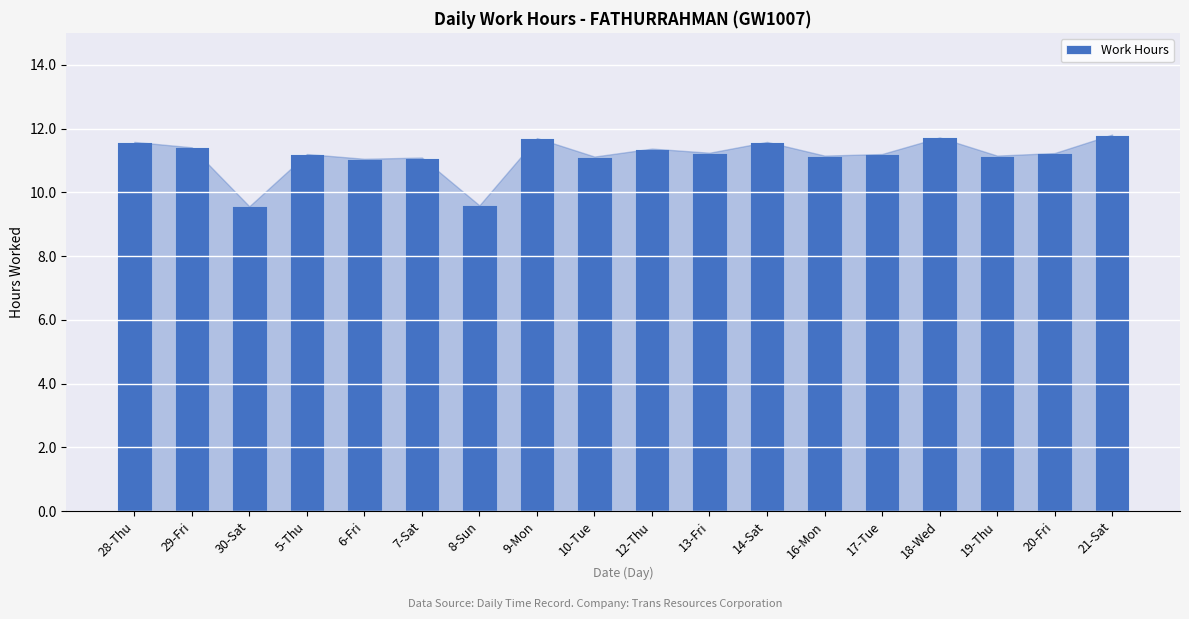

What position from the right is 19-Thu?

3